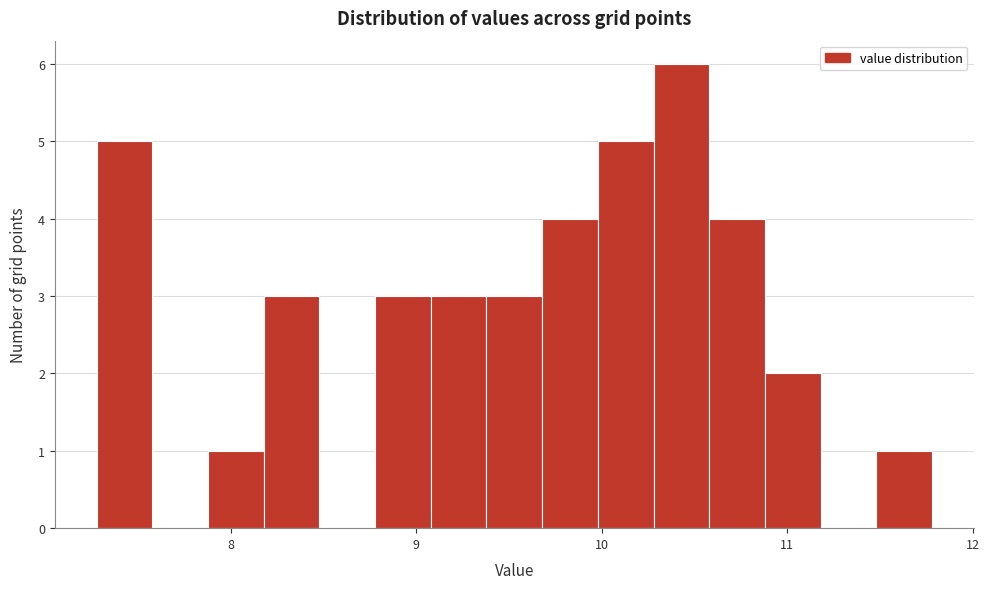

Read against the x-axis, roughly where is the centre of the tallest bar?

10.4